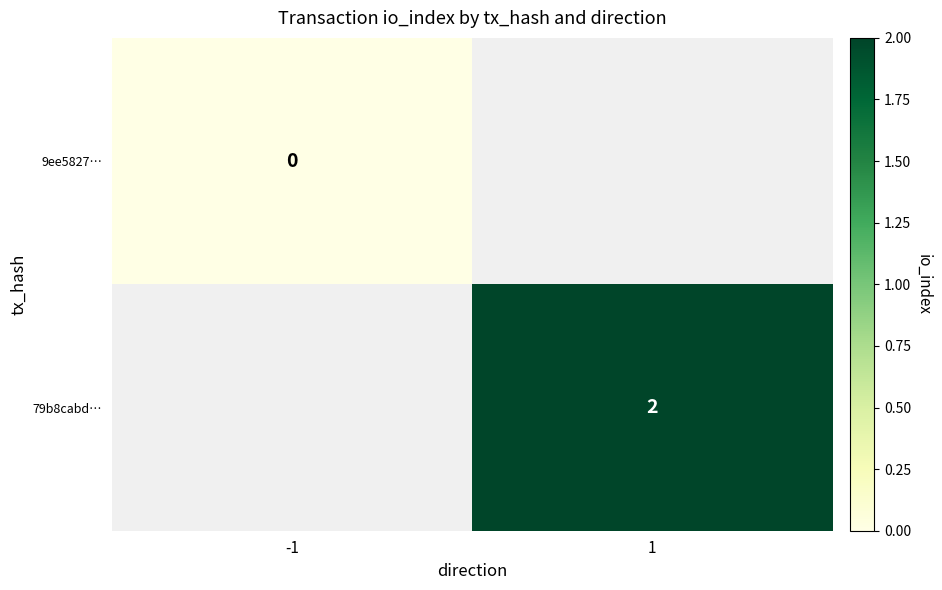

The value of 79b8cabd… at 1 is 1. True or false?

False